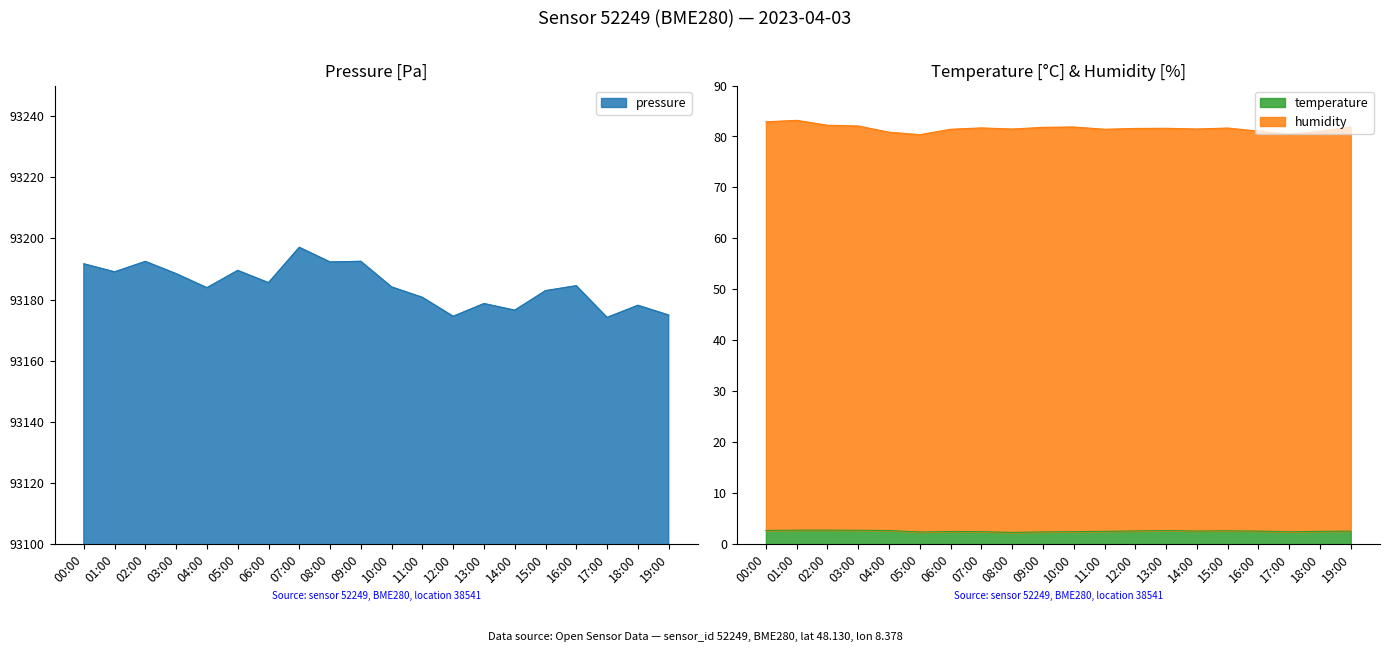

What is the value of the humidity point at the 7th from the left?

81.4